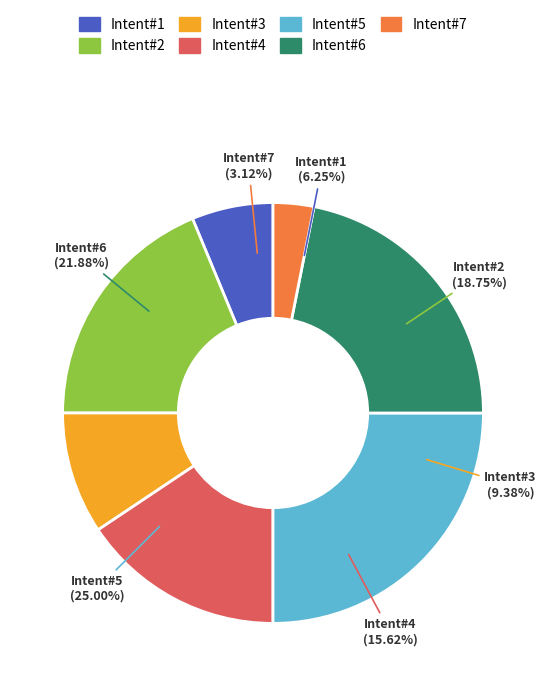

To the nearest percent, what portion does 2 represent?

22%